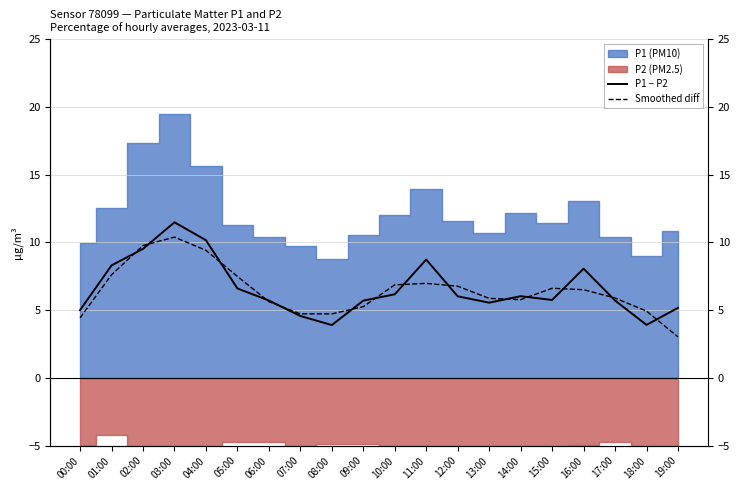

What is the difference between the P1 − P2 values at 07:00 and 08:00?

0.7